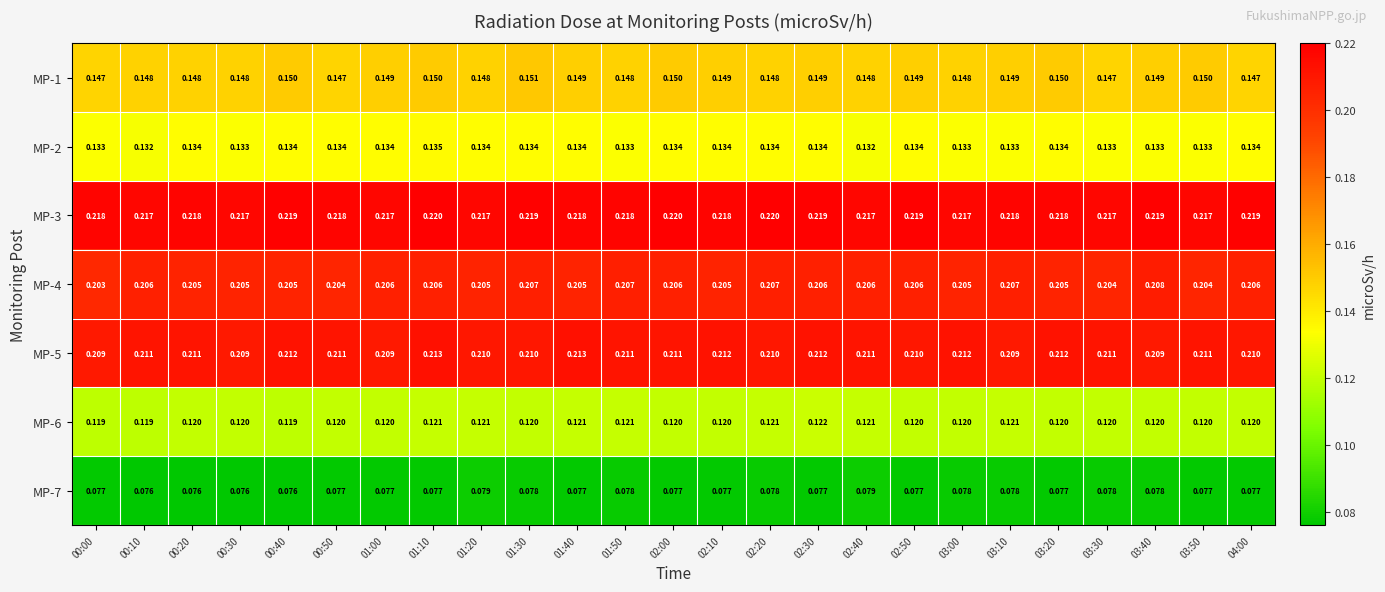

What is the maximum value shown in the chart?

0.2